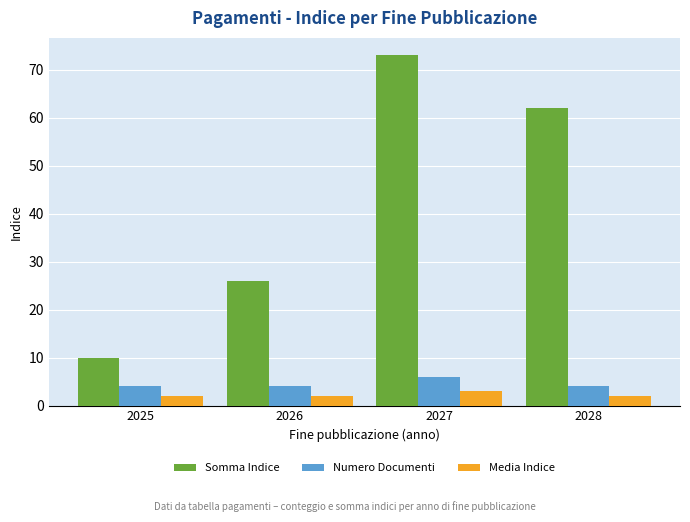

How many bars are there in total?

12